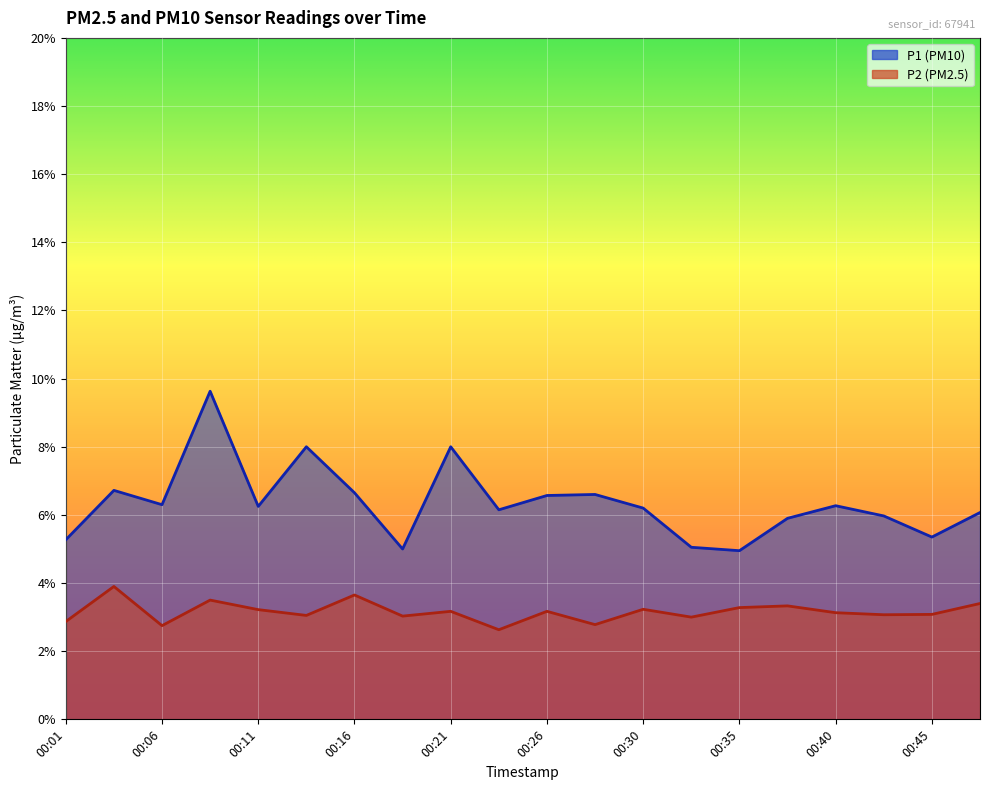

What is the total value across all series at 00:16?

10.3